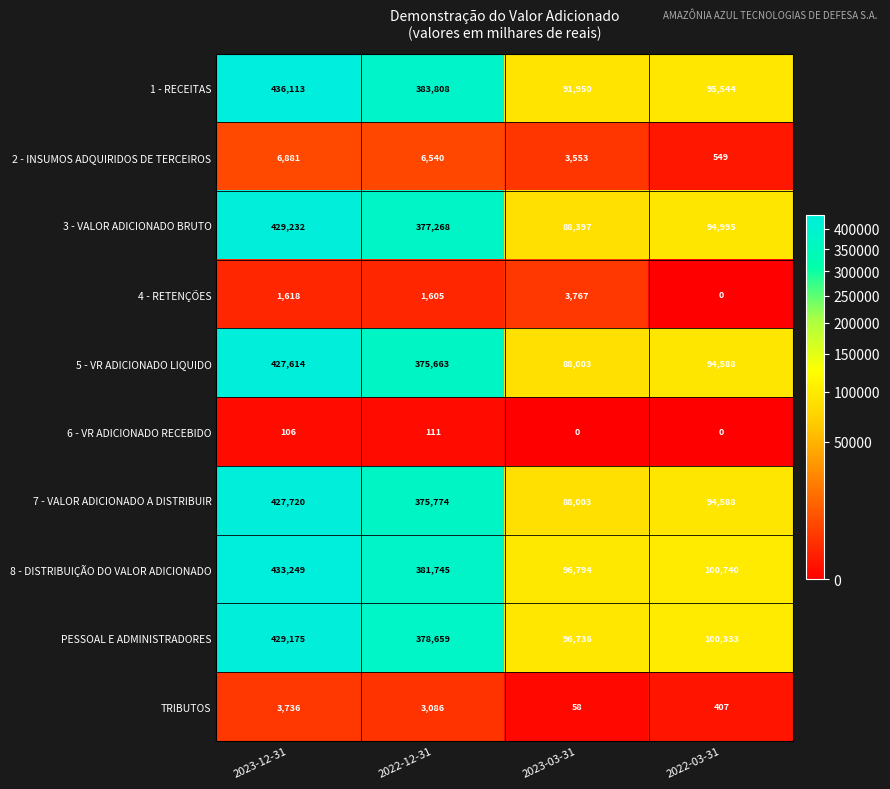

What is the spread (max minus min) of values at 2022-03-31?

100740